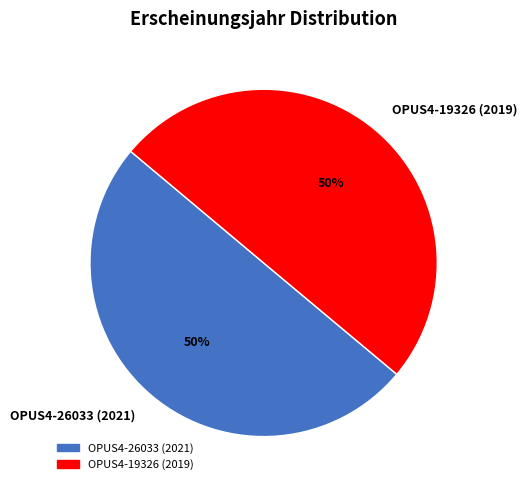

To the nearest percent, what is the combined percentage of OPUS4-26033 (2021) and OPUS4-19326 (2019)?

100%